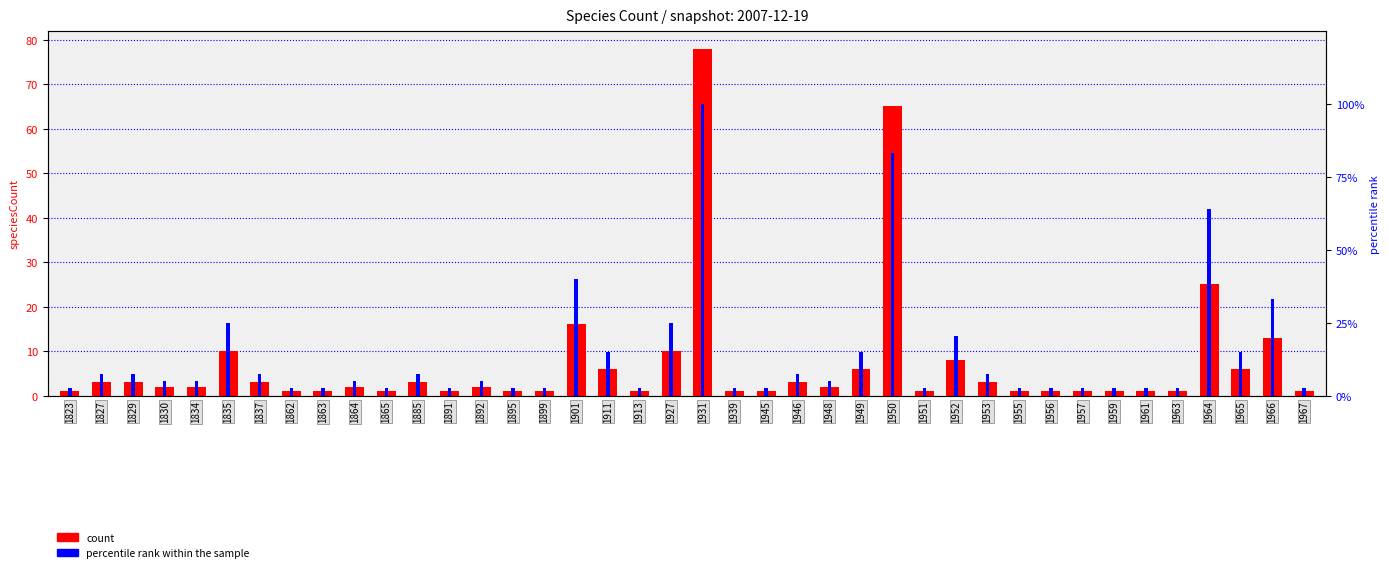

Where does the count series first go above 2?

1827